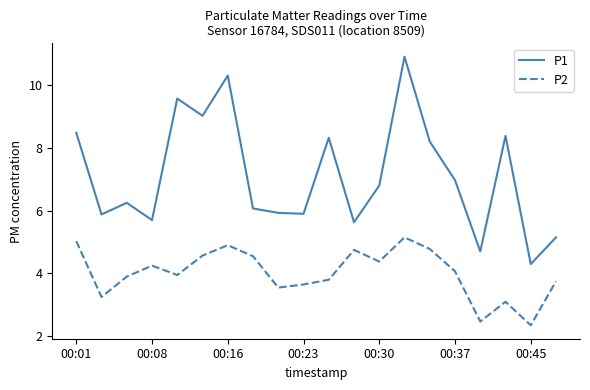

Rank the series by their average value, from lowest to highest.

P2, P1